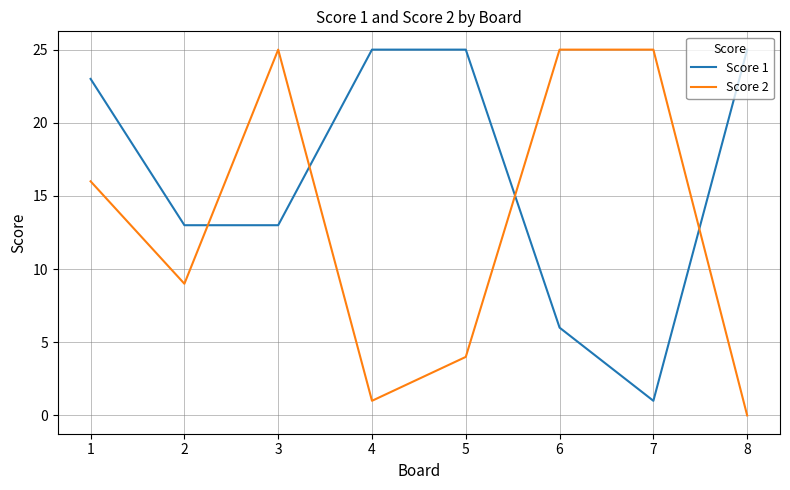

The Score 1 series shows 8 at 2. True or false?

False